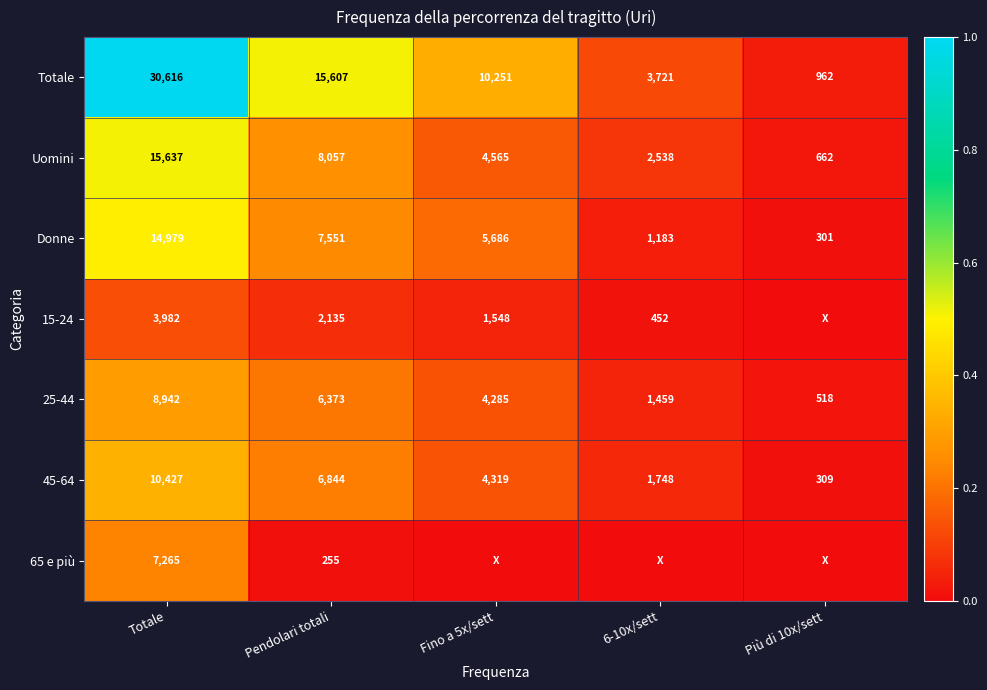

At Pendolari totali, list the series in order from largest to smallest.

Totale, Uomini, Donne, 45-64, 25-44, 15-24, 65 e più